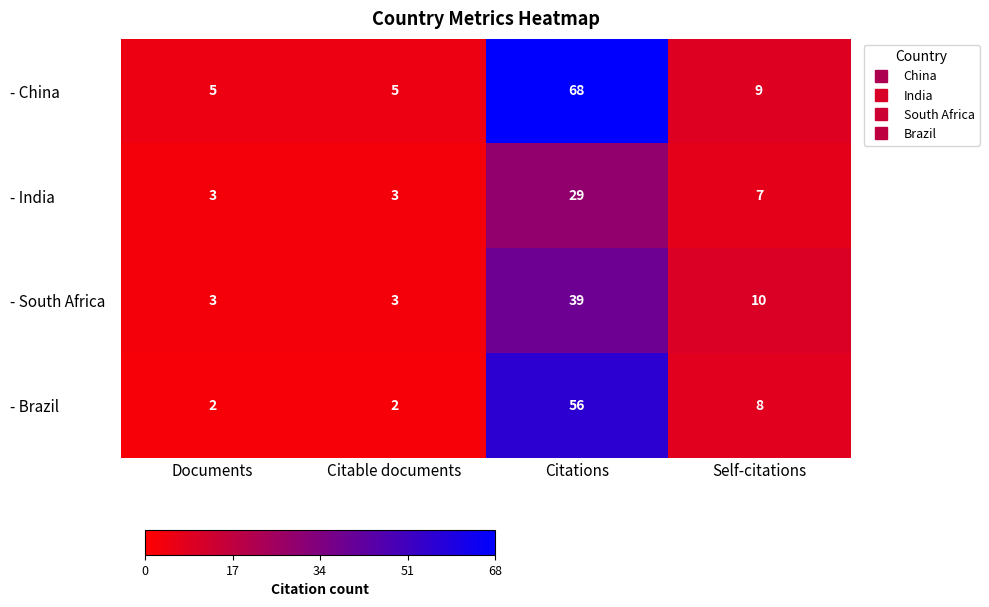

Rank the series at Self-citations from highest to lowest value.

- South Africa, - China, - Brazil, - India